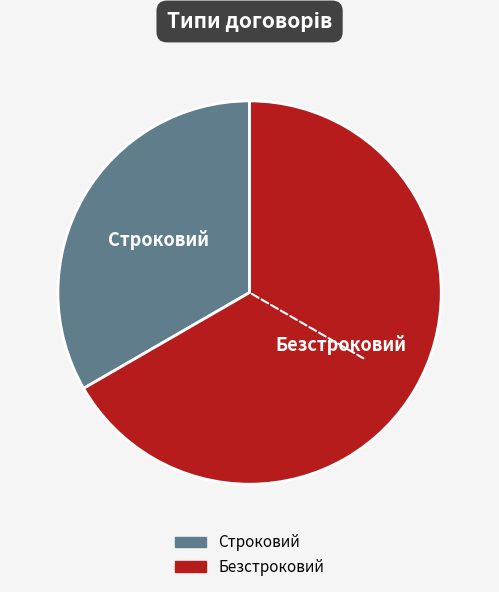

Which category accounts for the majority?

Безстроковий